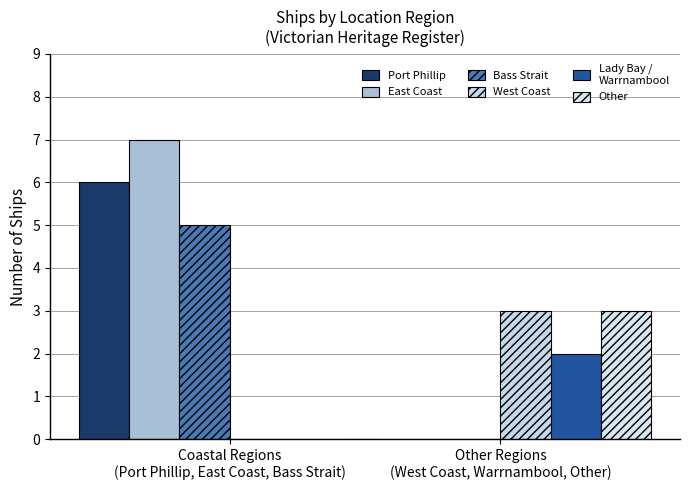

Is it true that East Coast equals 4 at Coastal Regions
(Port Phillip, East Coast, Bass Strait)?

False